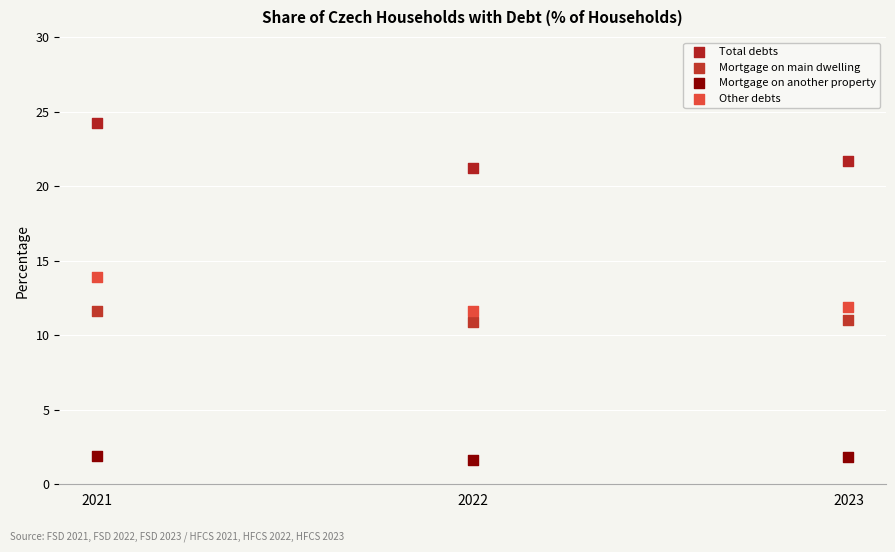

Across all data points, what is the average Y value?

11.9